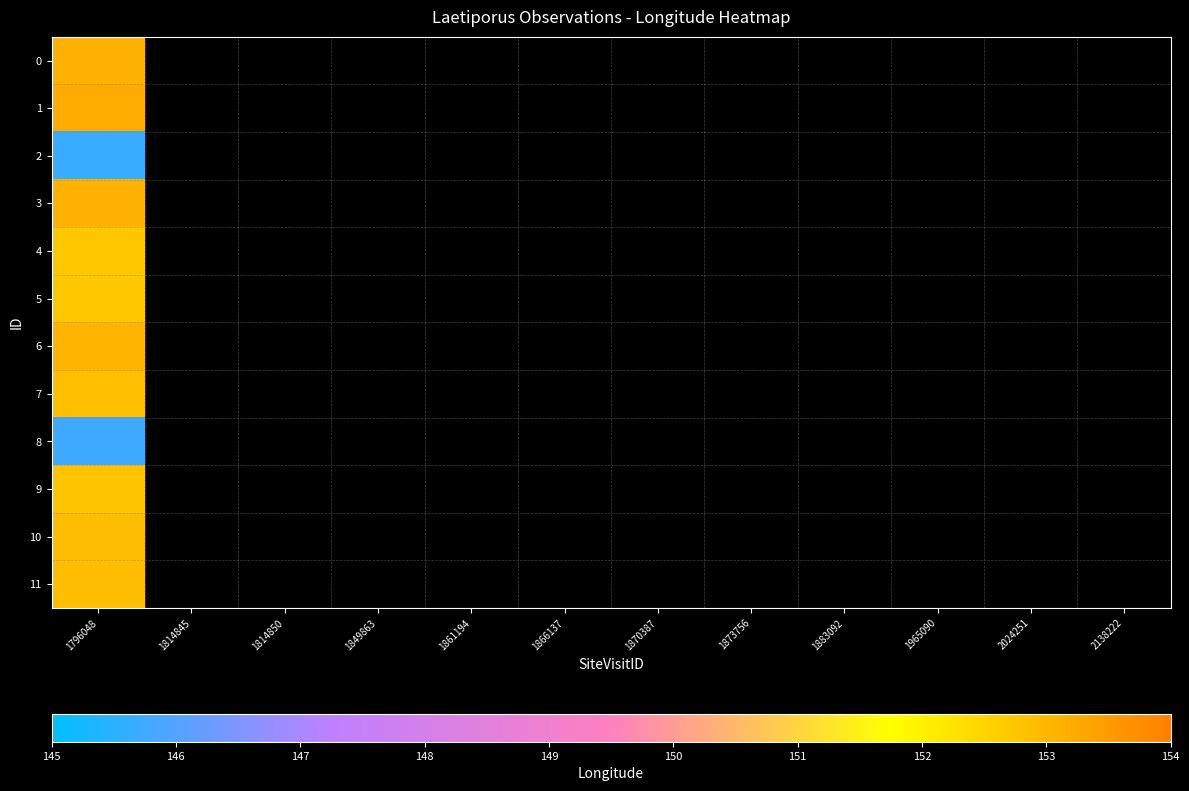

Which has a higher value, 1870387 or 1849863?

1870387